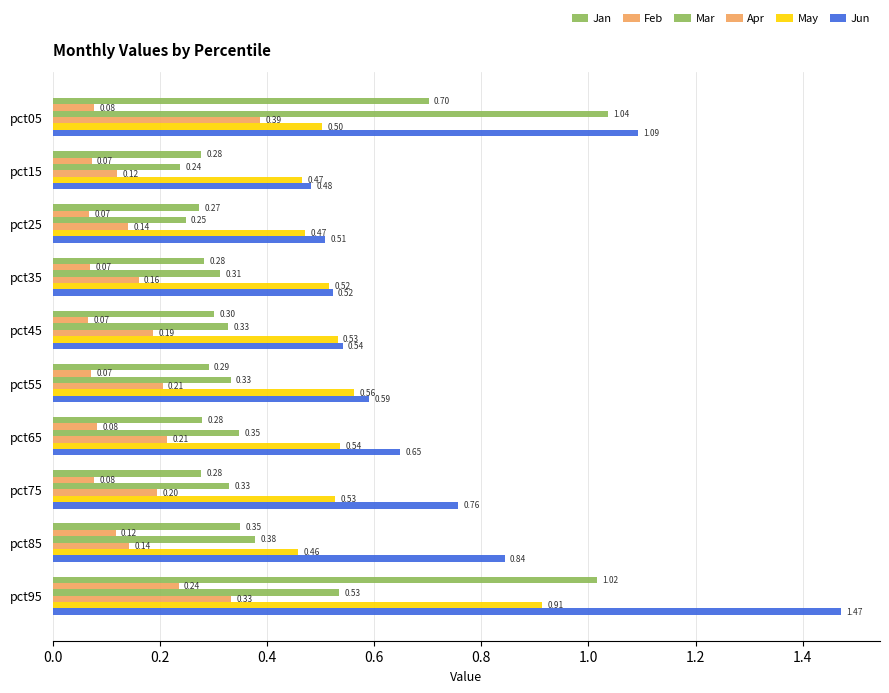

How many data points does each series have?

10